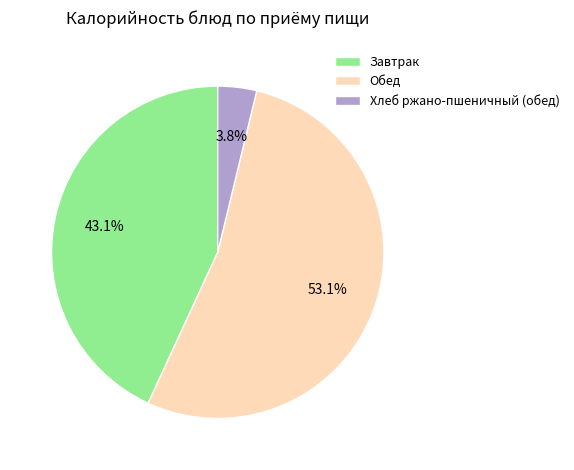

What is the majority slice?

Обед